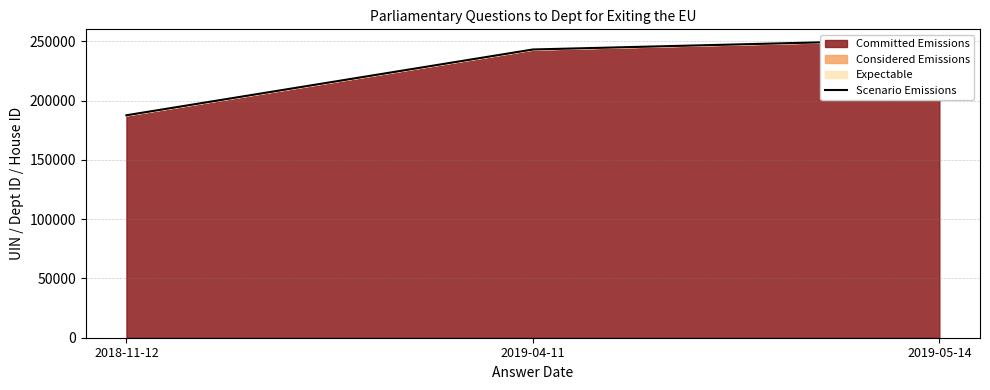

What is the label of the 1st point from the left?

2018-11-12